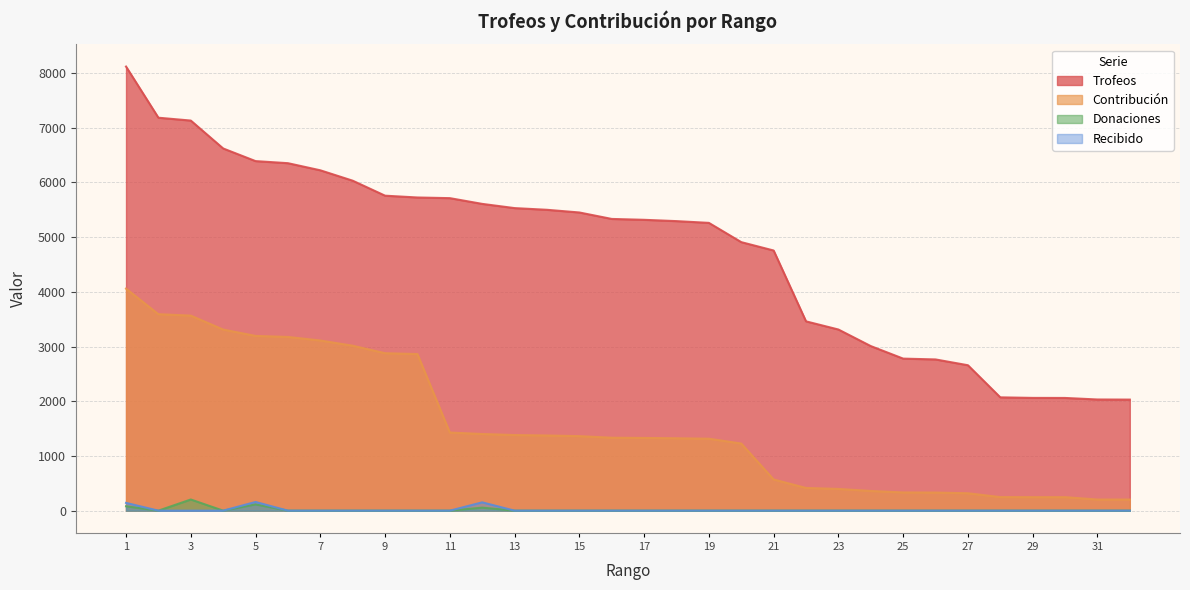

Rank the series by their maximum value, from highest to lowest.

Trofeos, Contribución, Donaciones, Recibido